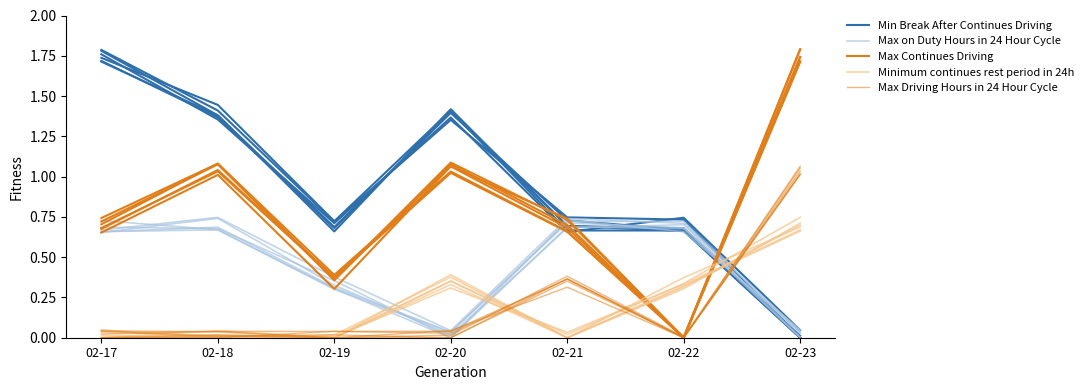

What is the value of the Minimum continues rest period in 24h point at the 6th from the left?

0.3